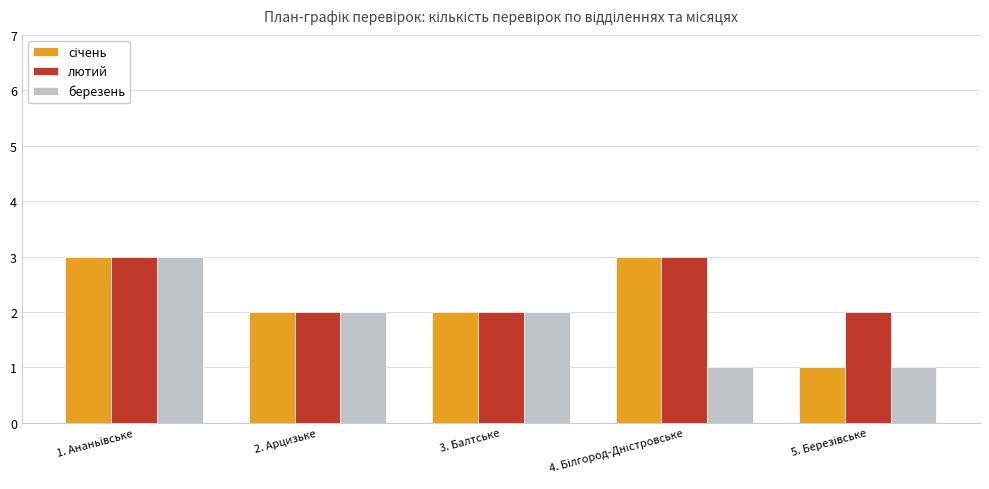

What is the maximum value shown in the chart?

3